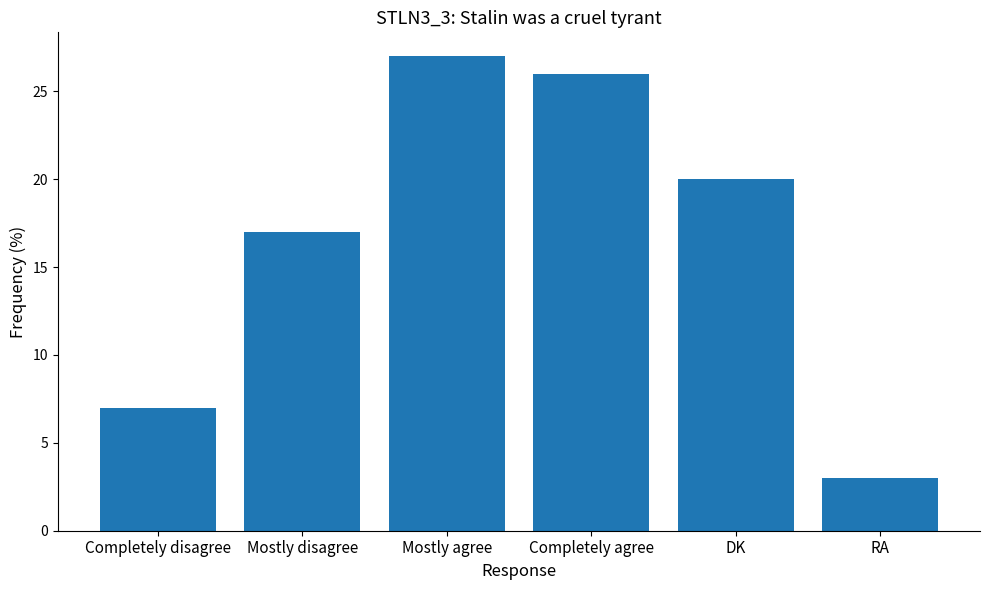

Is it true that the value at DK is 35?

False